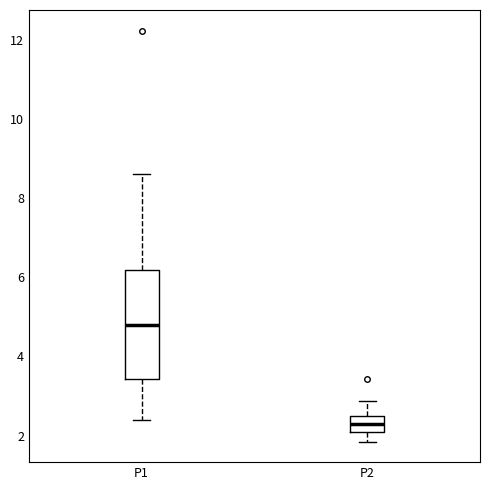

Where does the median line of the box for P2 sit on the y-axis? The values are not printed on the chart, so give them approximately, as read against the axis.

2.4